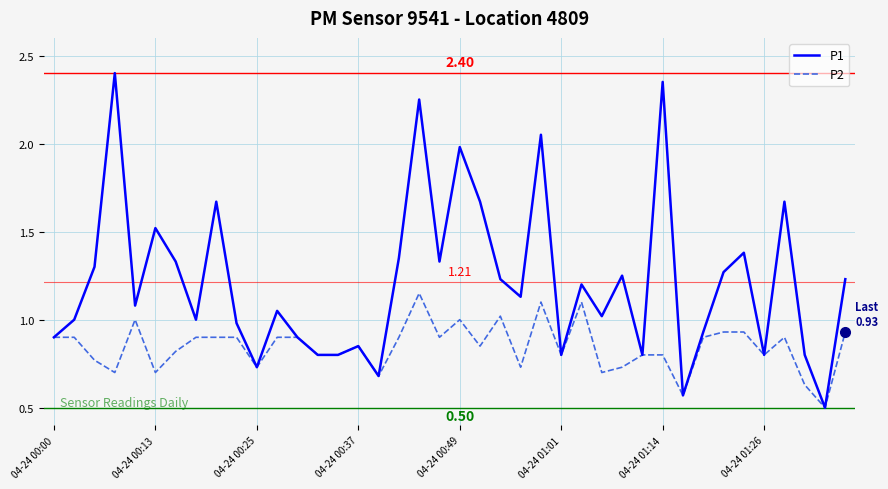

Rank the series by their average value, from lowest to highest.

P2, P1